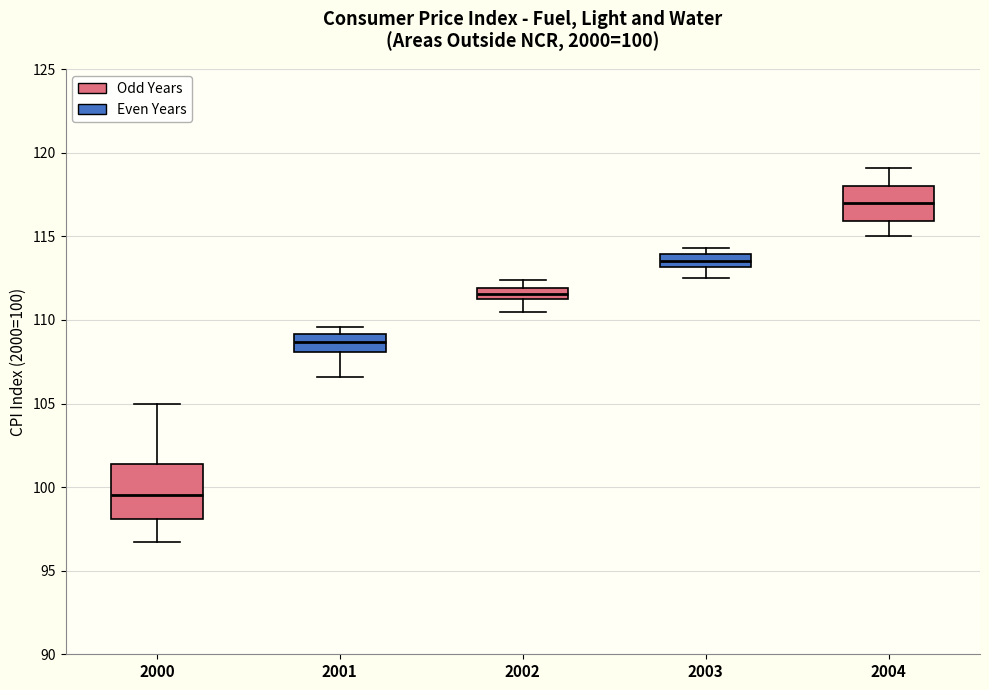

Which box is the tallest, from its lower edge to its upper edge?

2000